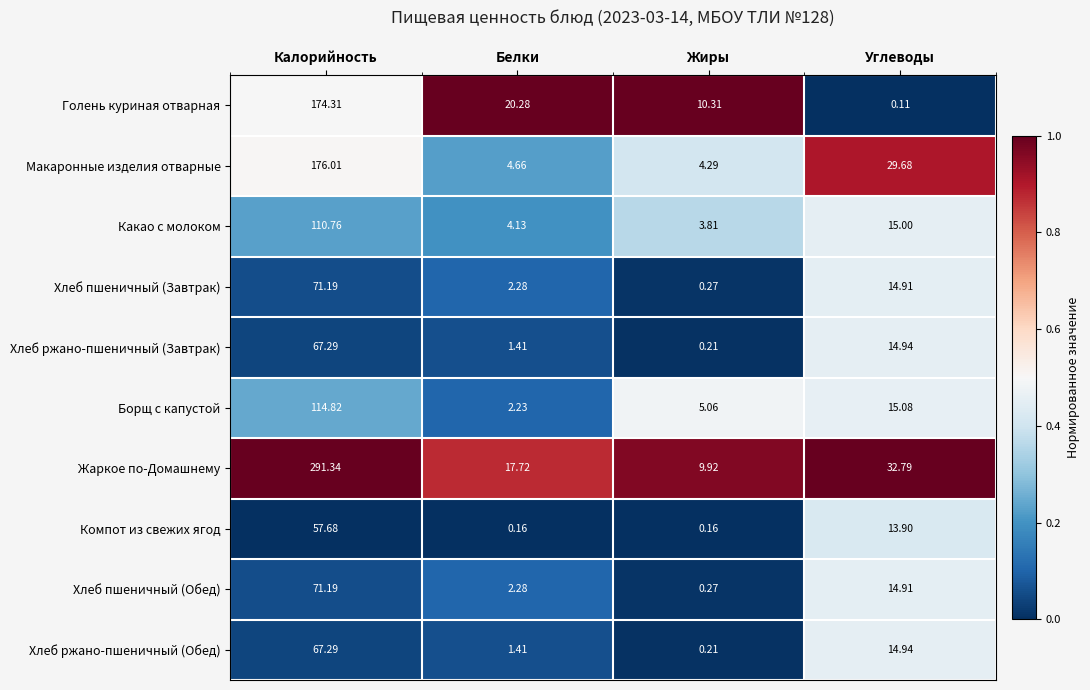

Which series has the widest spread of values?

Жаркое по-Домашнему